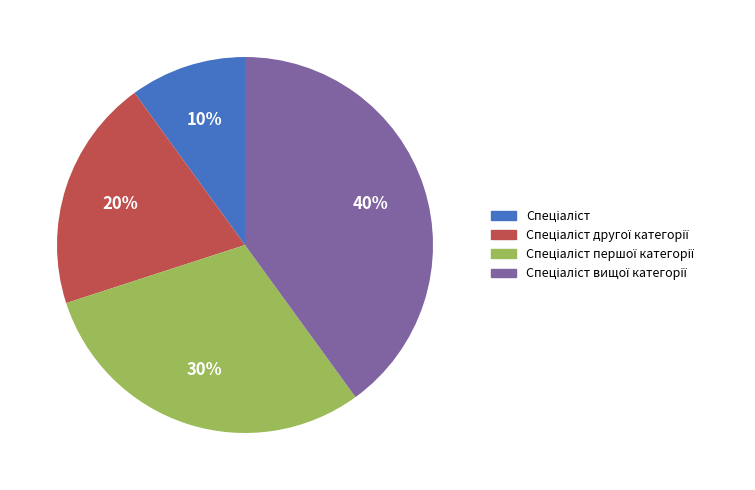

Does any single category account for the majority?

No